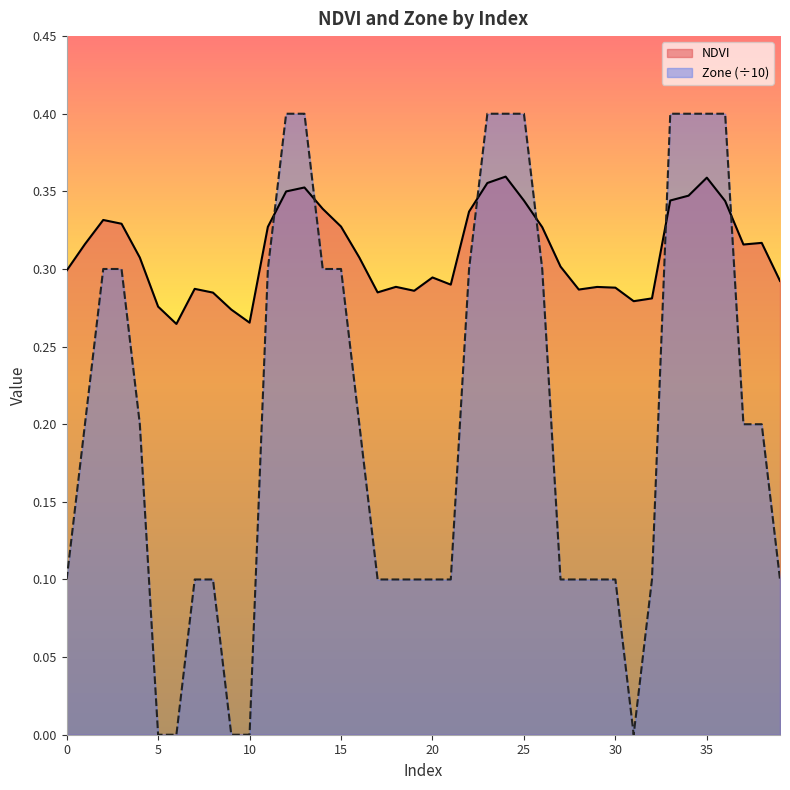

Between which two adjacent categories do NDVI and Zone first intersect?

11 and 12